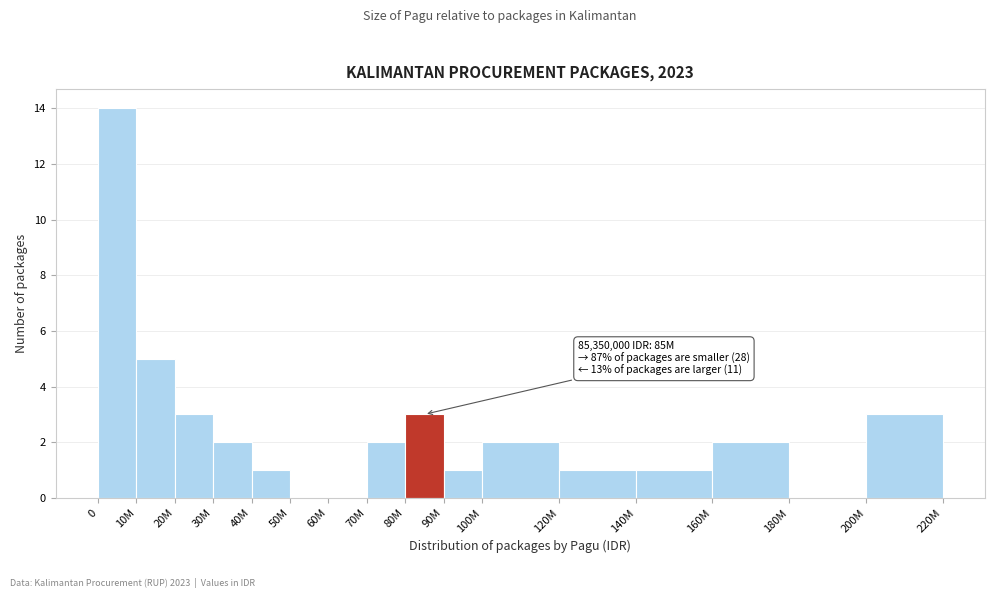

Reading left to right, transcribe all the data shown in this chart.

0=14	10M=5	20M=3	30M=2	40M=1	50M=0	60M=0	70M=2	80M=3	90M=1	100M=2	120M=1	140M=1	160M=2	180M=0	200M=3